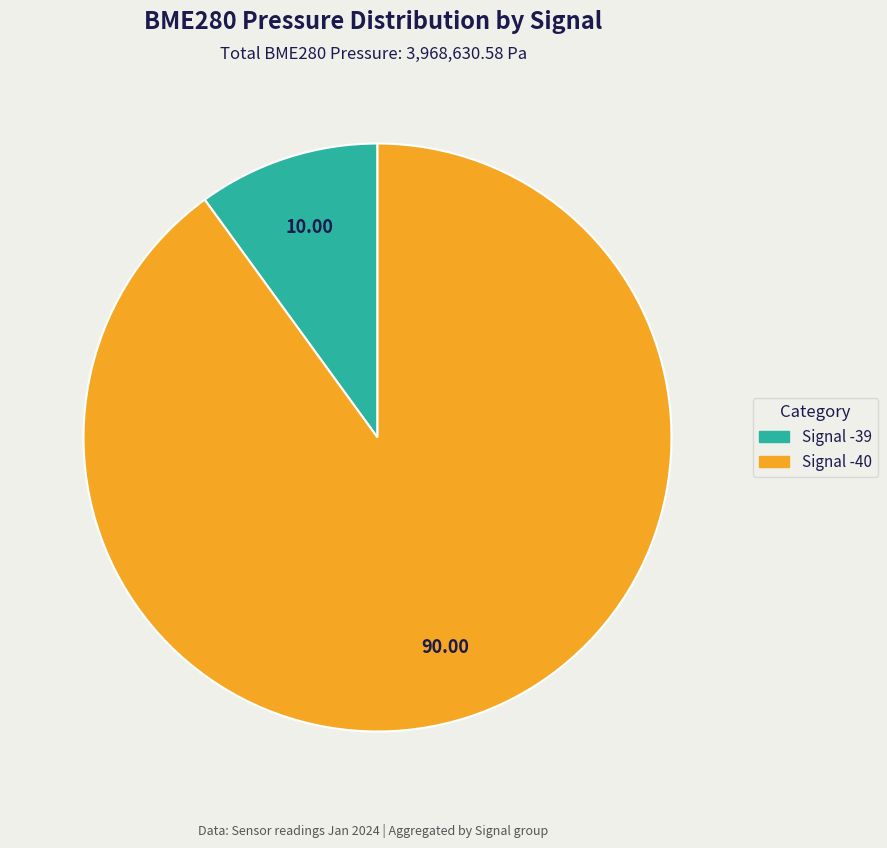

Which has a higher value, Signal -39 or Signal -40?

Signal -40